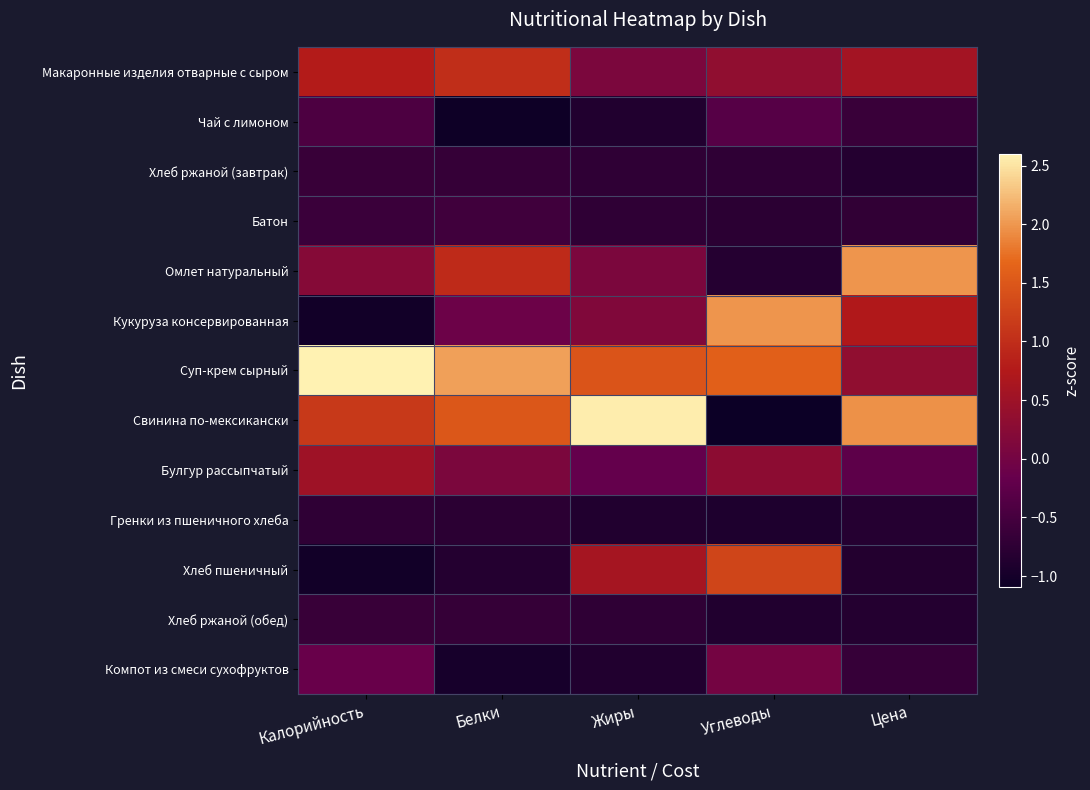

What is the minimum value shown in the chart?

-1.1